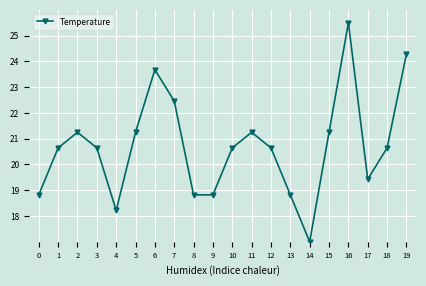

What is the smallest value displayed?

17.0